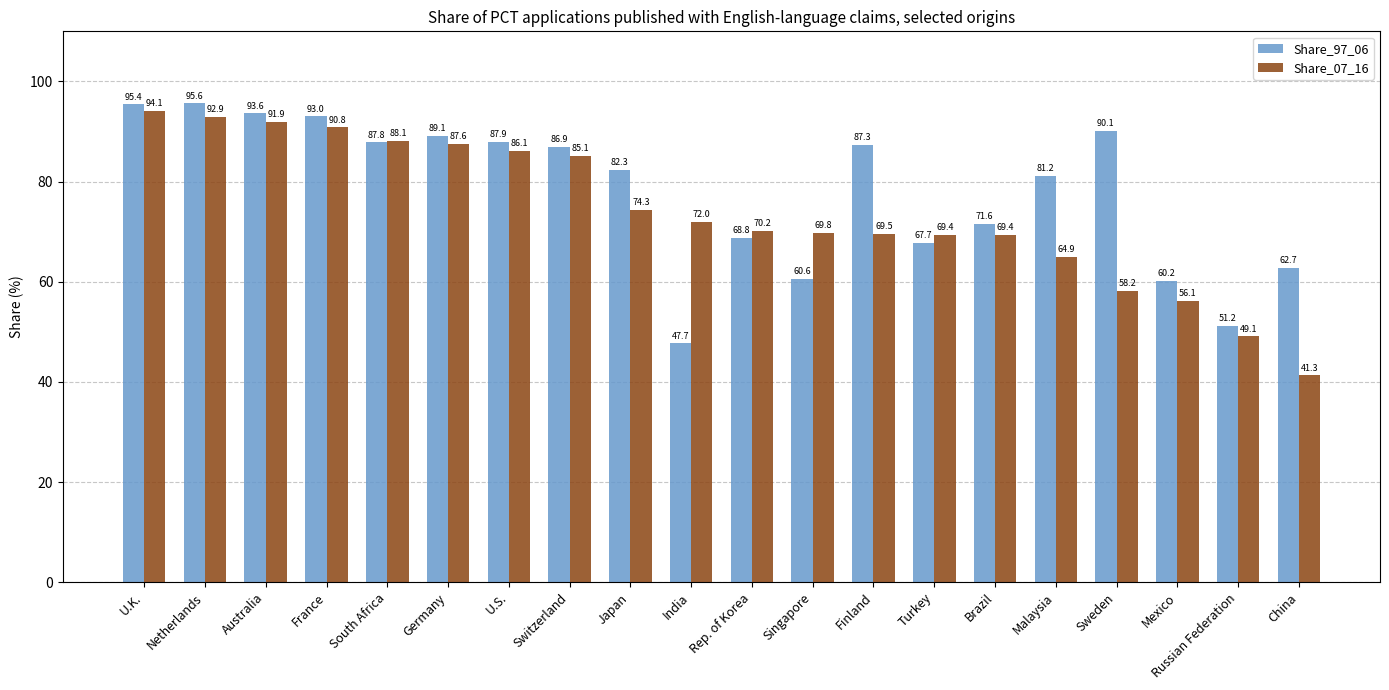

At which label does Share_97_06 reach its peak?

Netherlands